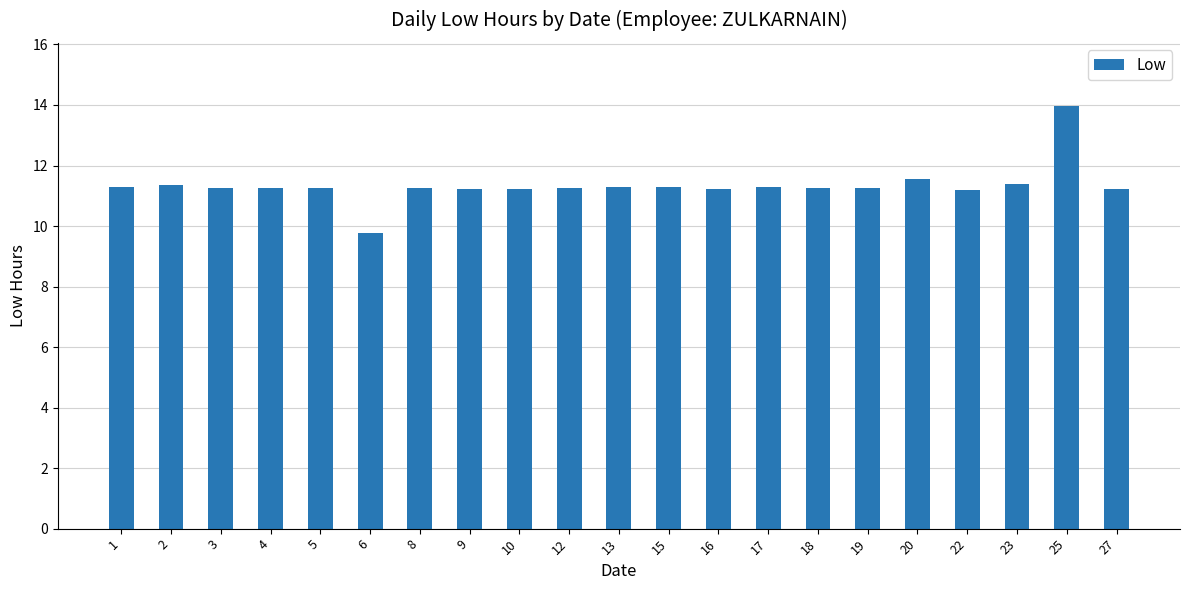

What is the difference between the maximum and minimum values?

4.2